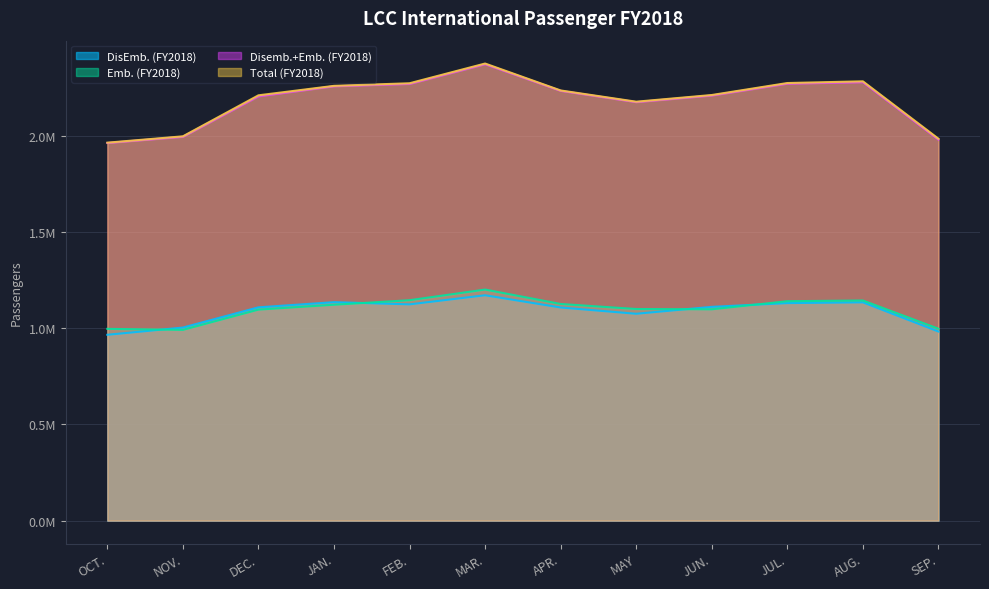

The Disemb.+Emb. (FY2018) series shows 3155187 at JUL.. True or false?

False